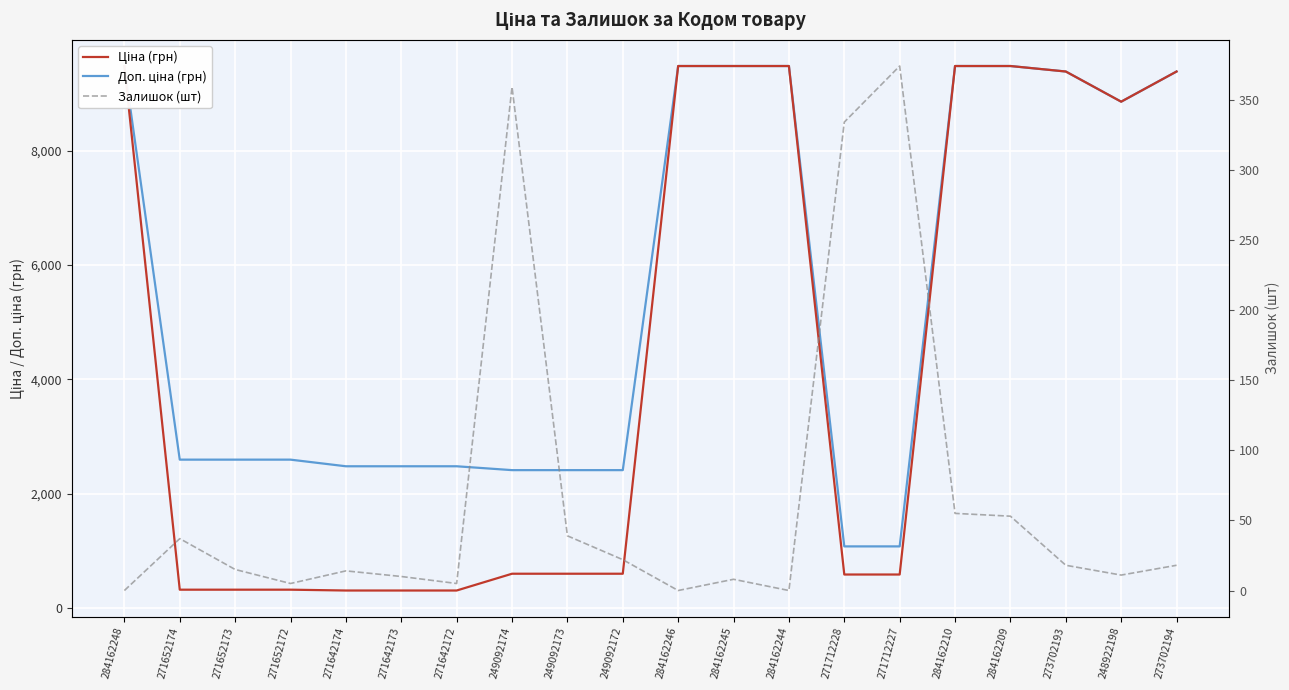

True or false: Ціна (грн) and Залишок (шт) intersect in this chart.

False